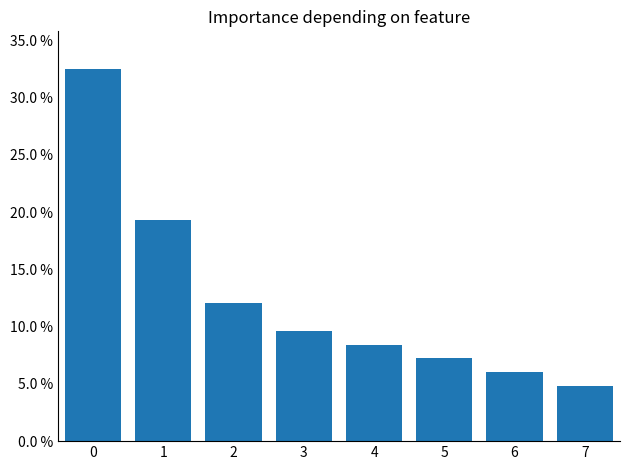

Count the values in the range 0 to 1.

8